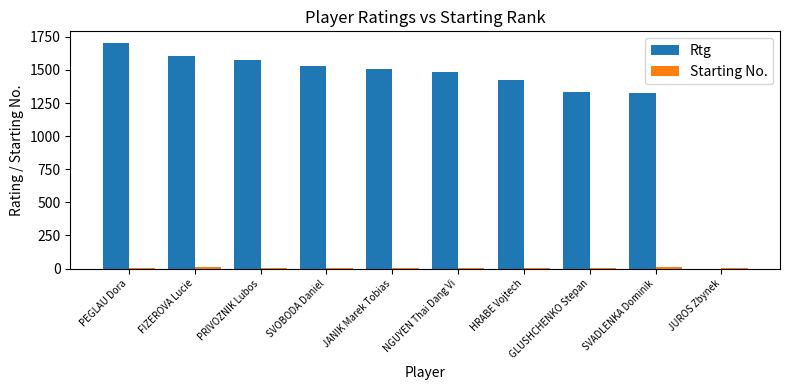

Which series changed the most between PEGLAU Dora and SVOBODA Daniel?

Rtg